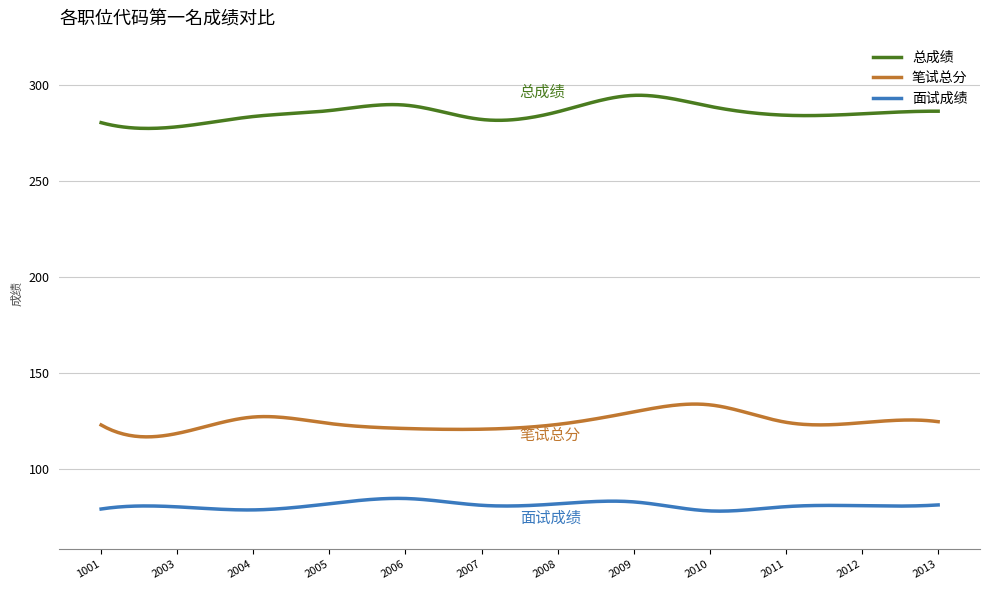

Which series has the largest total across all categories?

总成绩